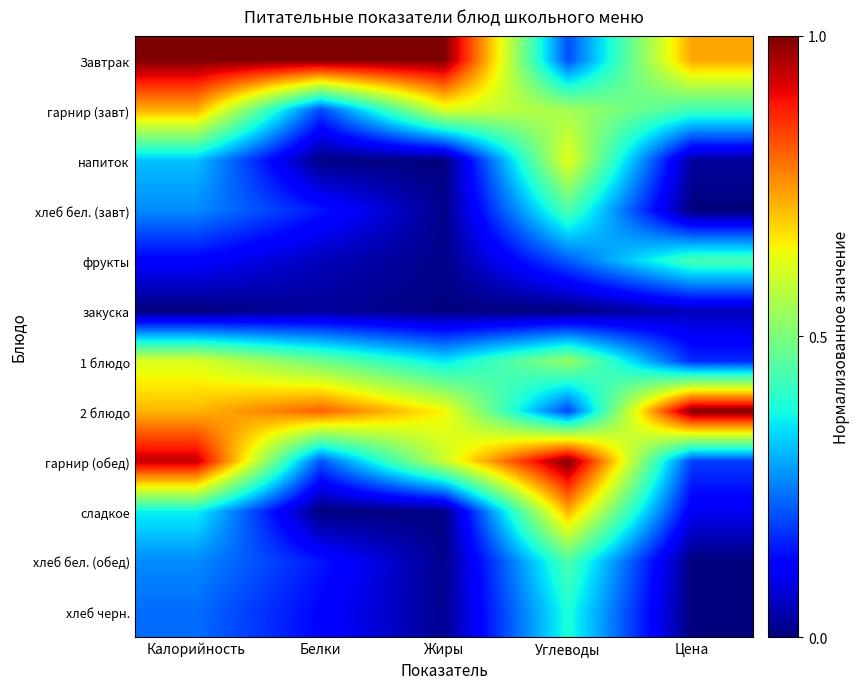

At how many categories does at least one series exceed 0?

5